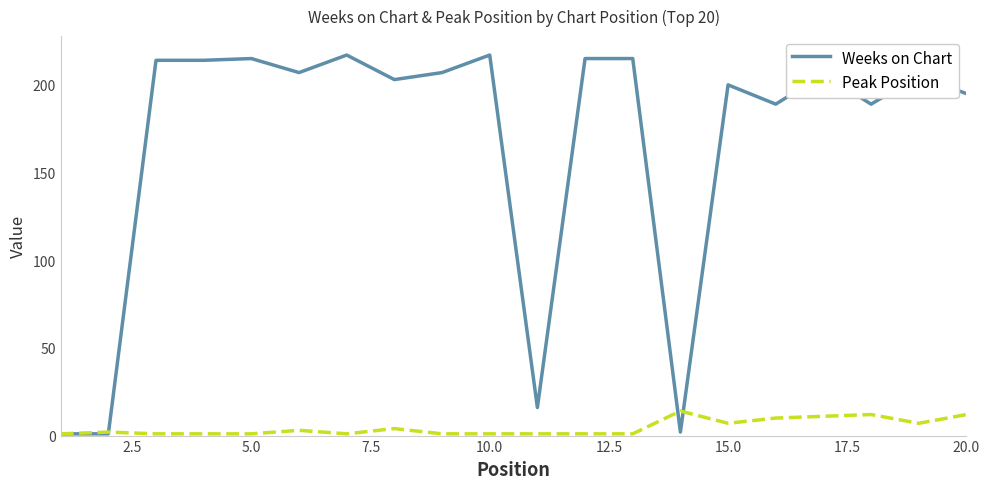

What is the minimum value for Peak Position?

1